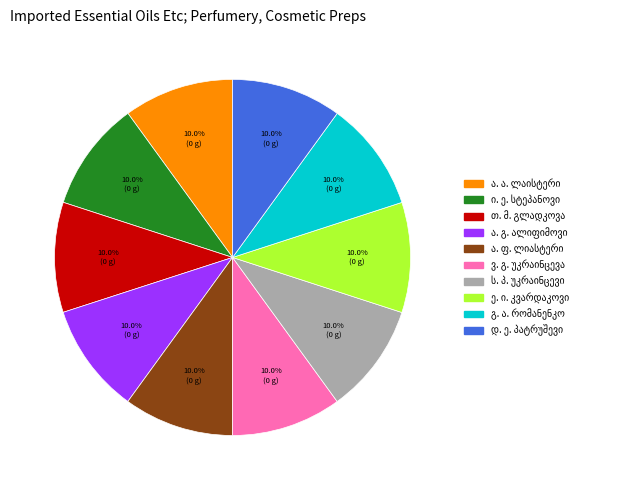

Is there any slice that represents more than half of the pie?

No